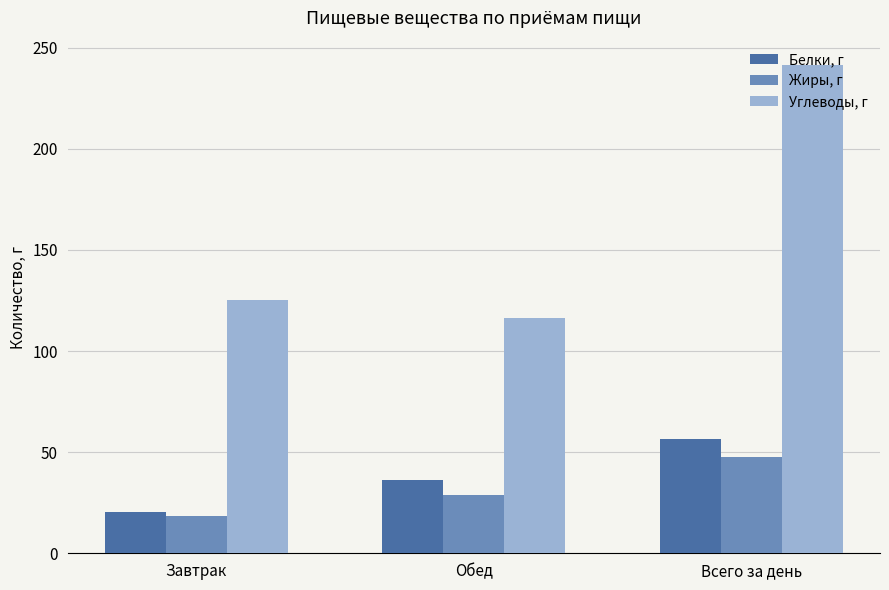

How many categories are shown in the chart?

3